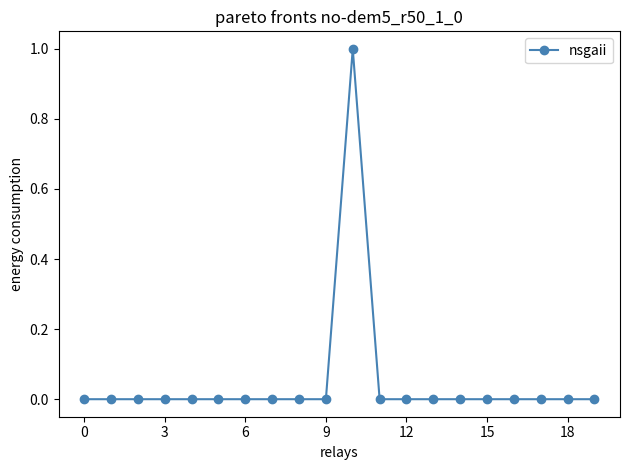

True or false: the data has more than 0 interior local peaks.

True